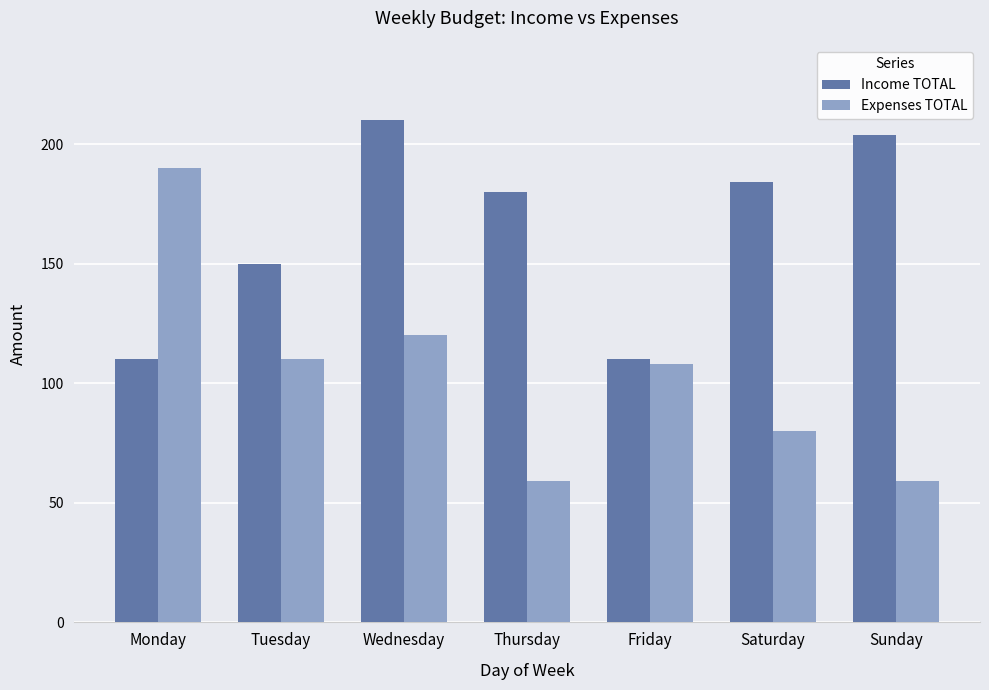

What are all the series names shown in the legend?

Income TOTAL, Expenses TOTAL